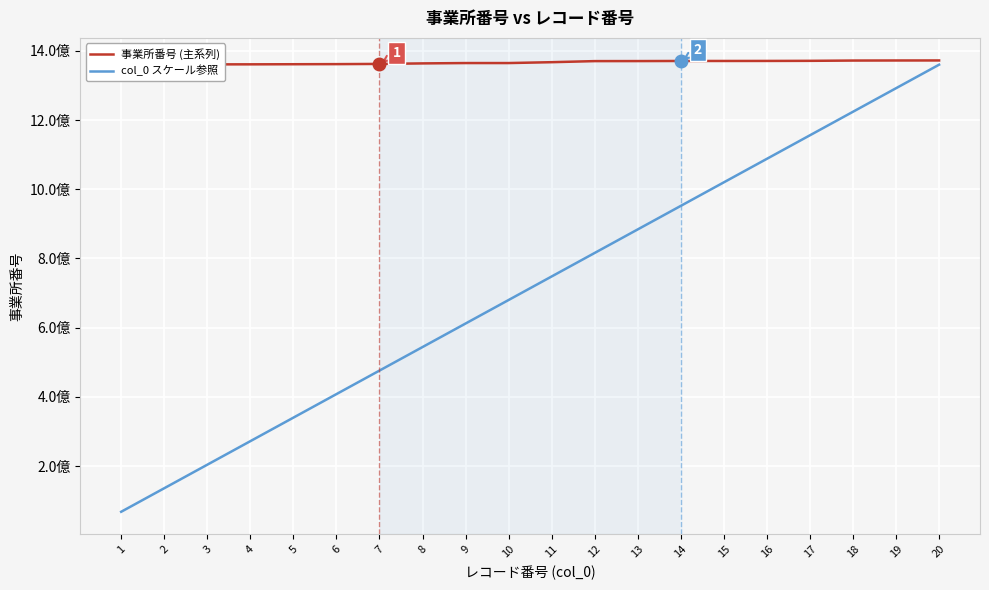

True or false: col_0 スケール参照 and 事業所番号 (主系列) intersect in this chart.

False